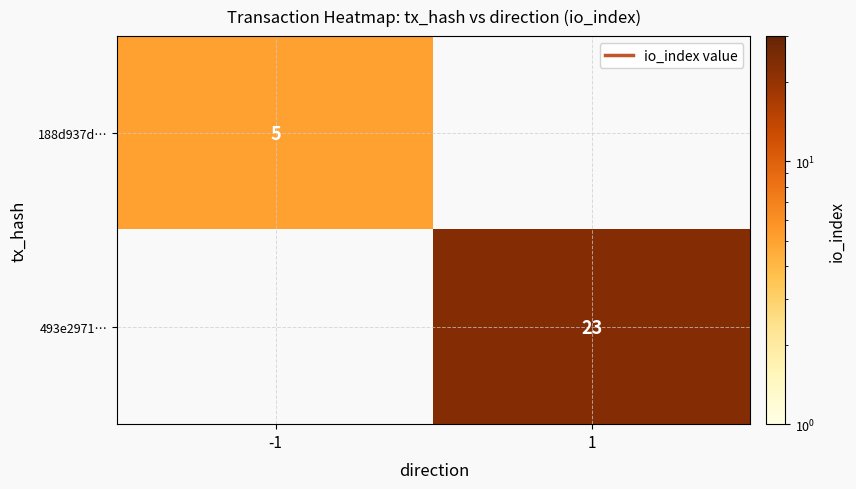

True or false: 188d937d… has a value of 5 at -1.

True